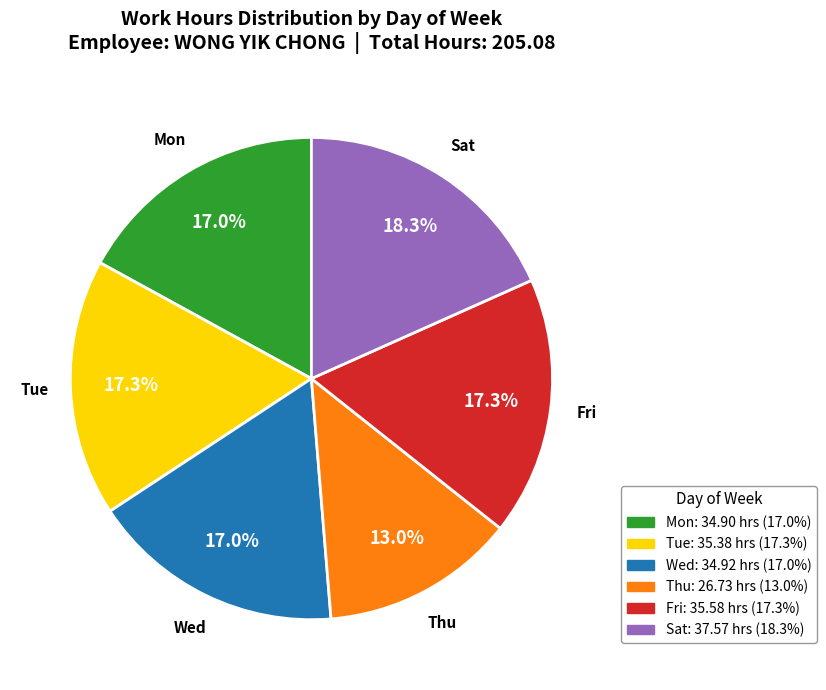

Is there a majority slice in this chart?

No